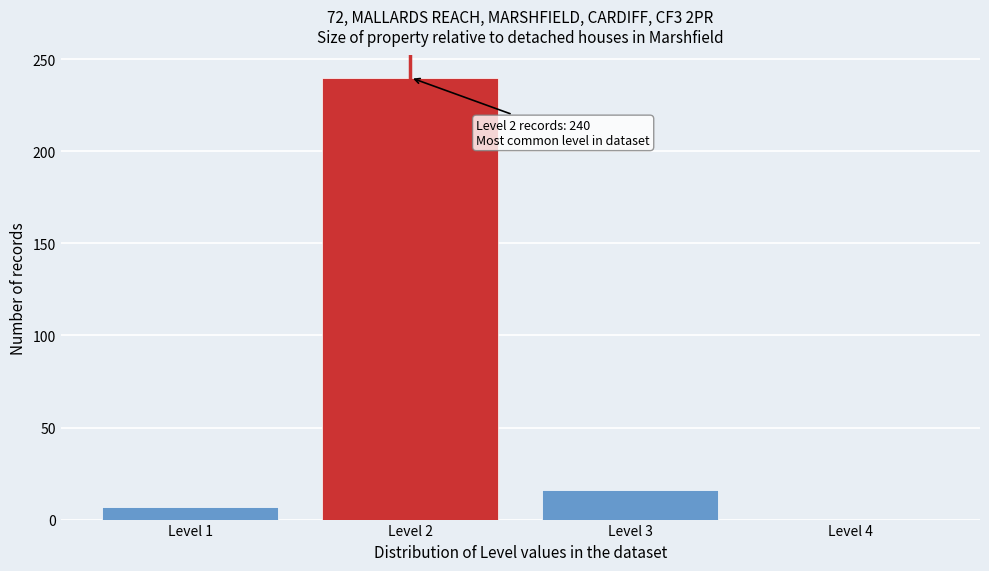

Over which range of the x-axis is the bar tallest?

1.5 to 2.5